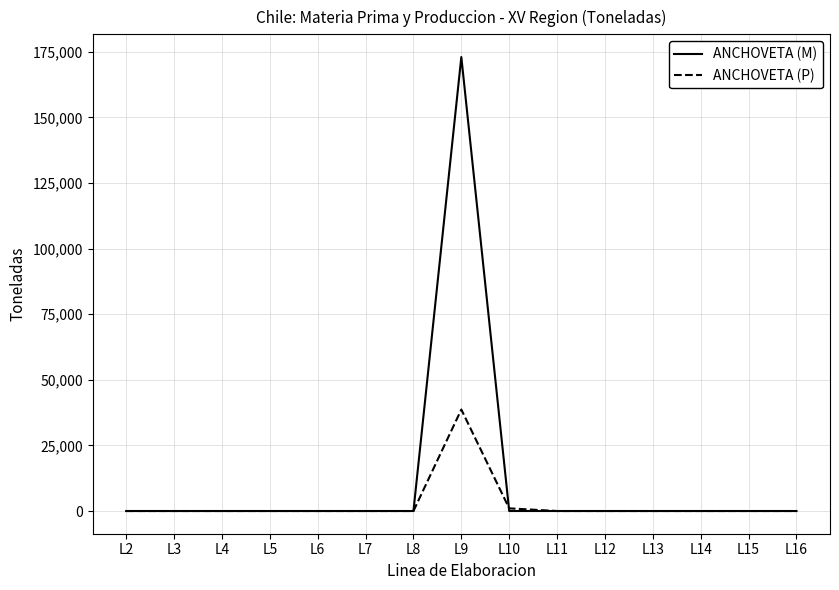

Which series has the largest range (max minus min)?

ANCHOVETA (M)